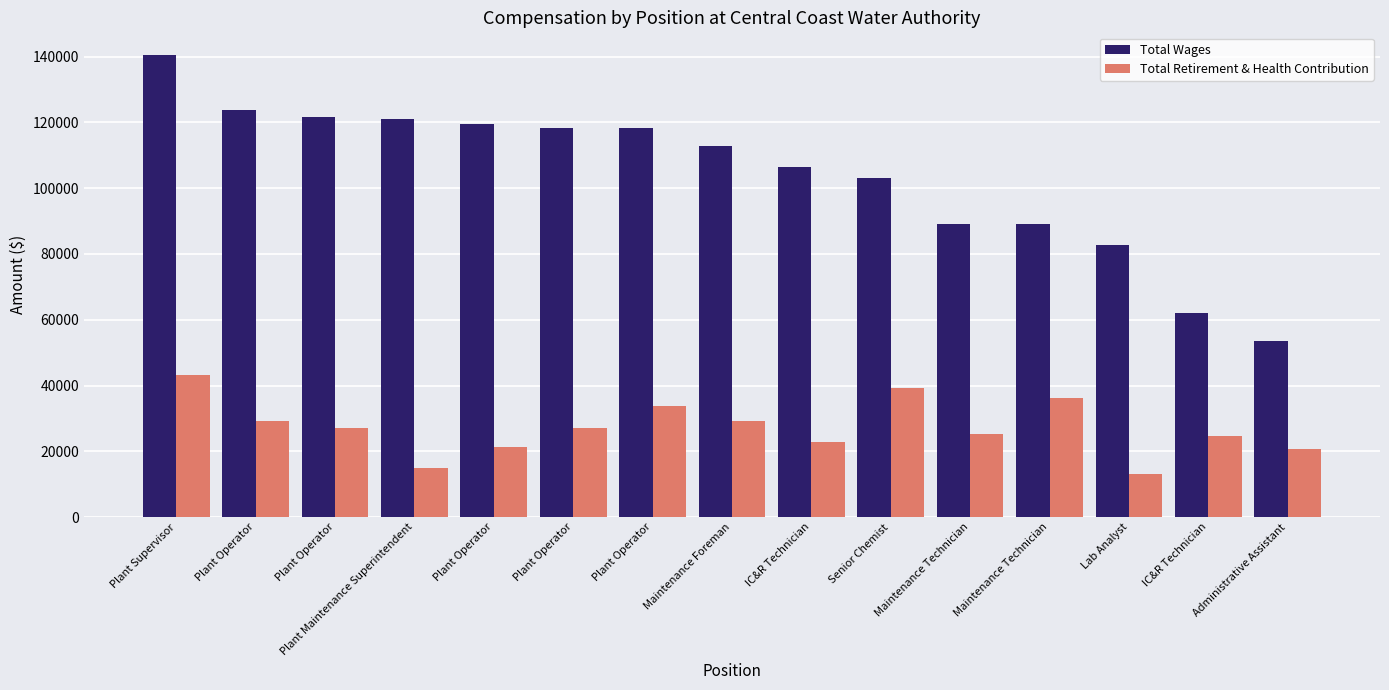

Is it true that Total Retirement & Health Contribution equals 27217 at Plant Operator?

True